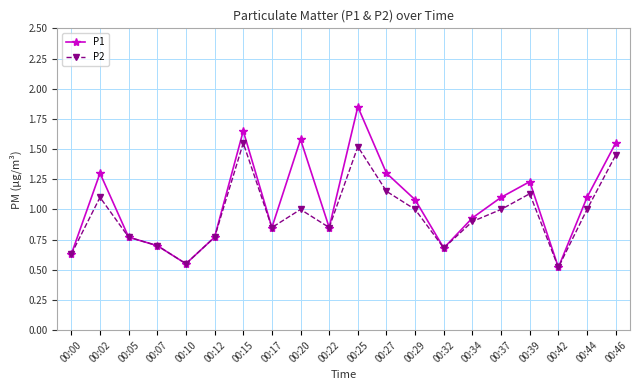

What is the difference between the highest and lowest values at 00:02?

0.2